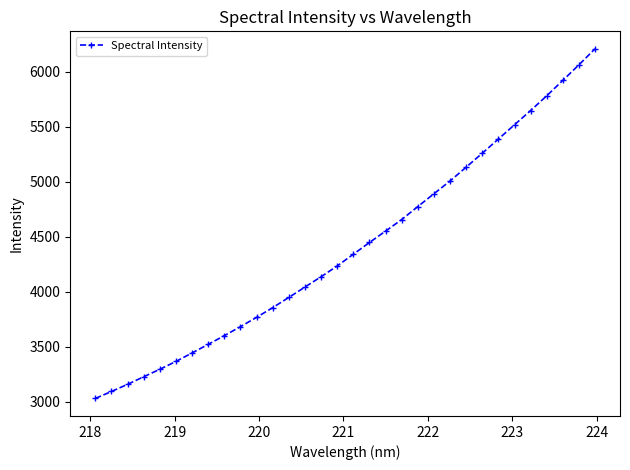

What is the greatest value displayed?

6207.5